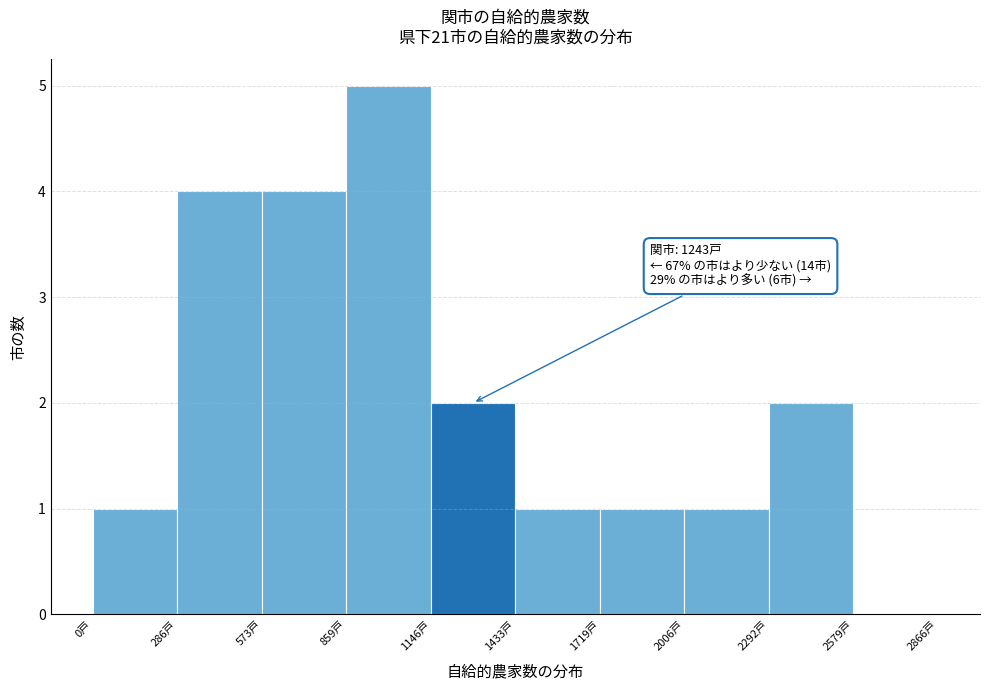

Over which range of the x-axis is the bar tallest?

850 to 1150